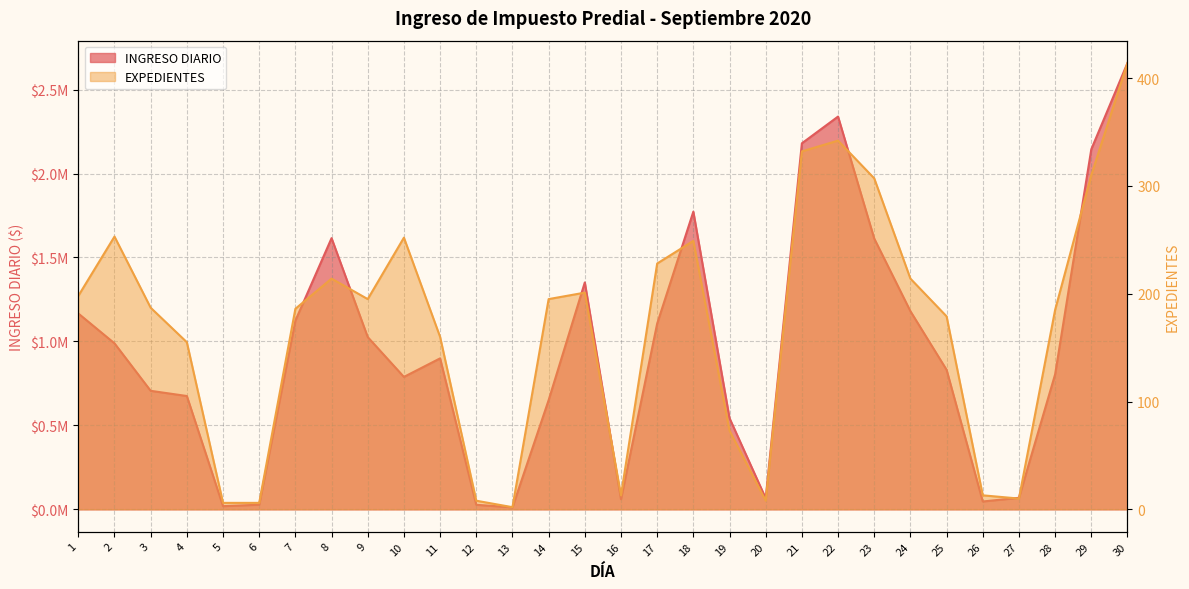

The INGRESO DIARIO series shows 2658281.7 at 30. True or false?

True